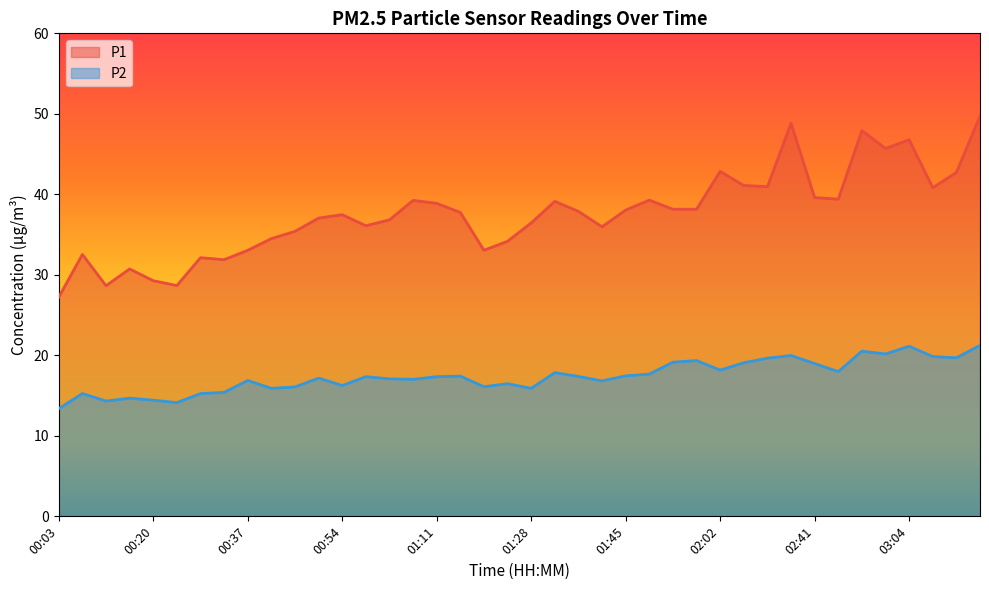

Is it true that P1 equals 20.2 at 02:15?

False